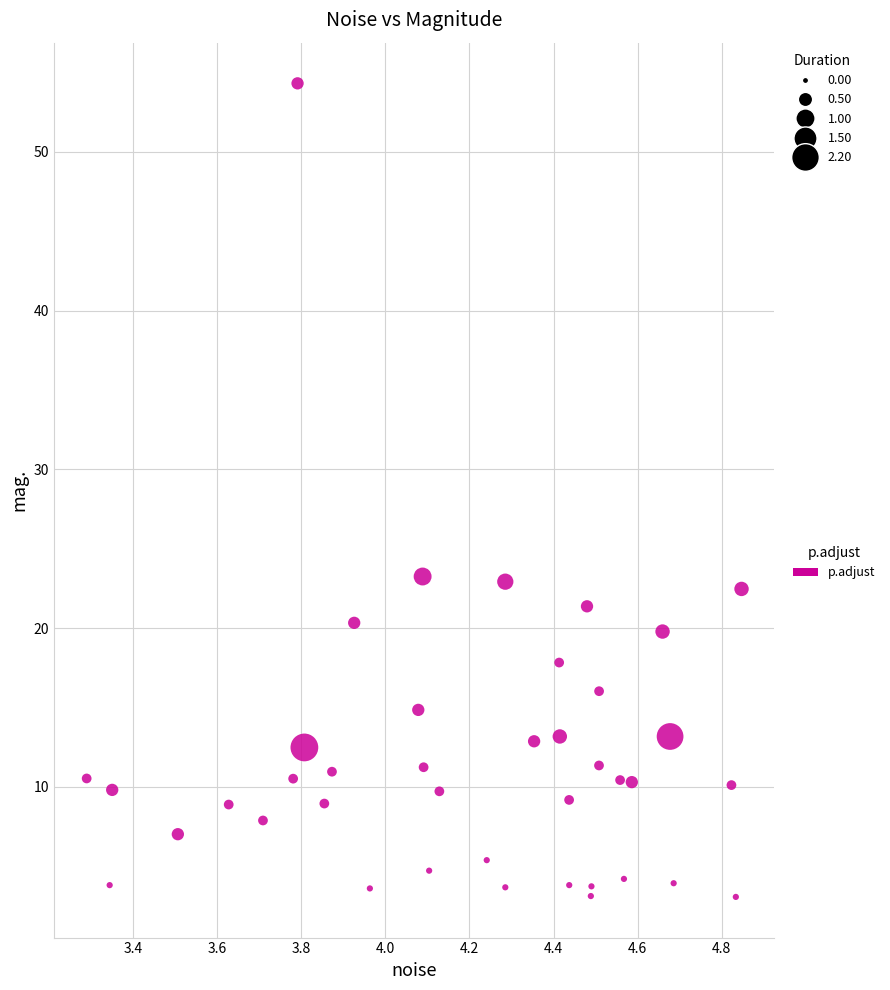

What is the range of Y values (max minus min)?

51.3